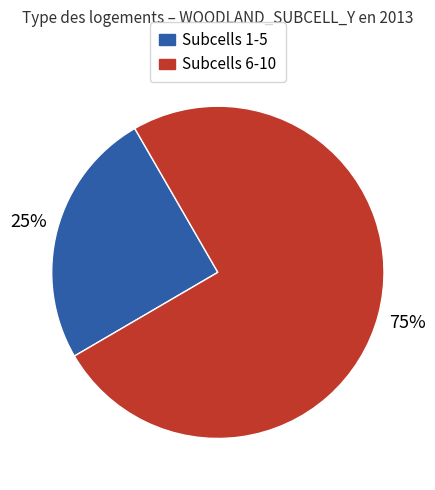

How many segments does this pie chart have?

2